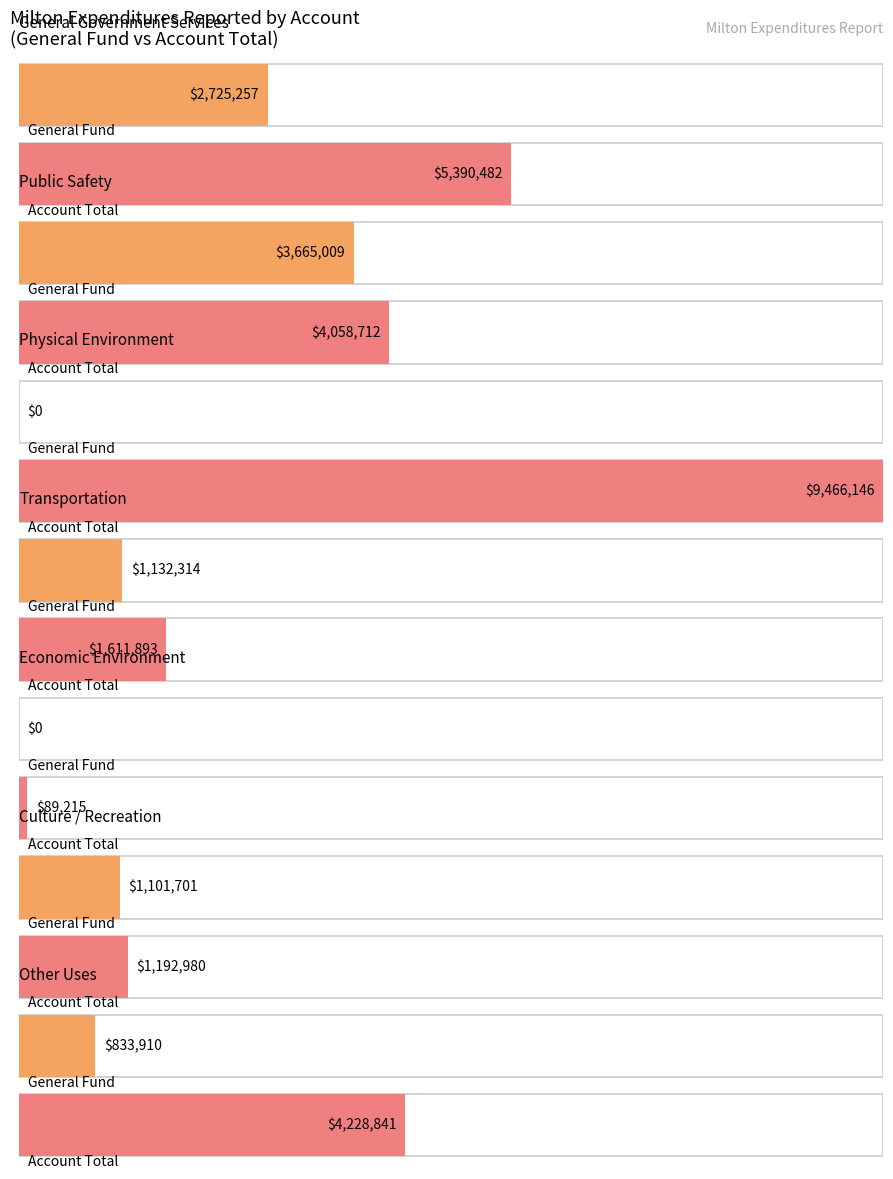

How many data points in Account Total are above 4058712?

3